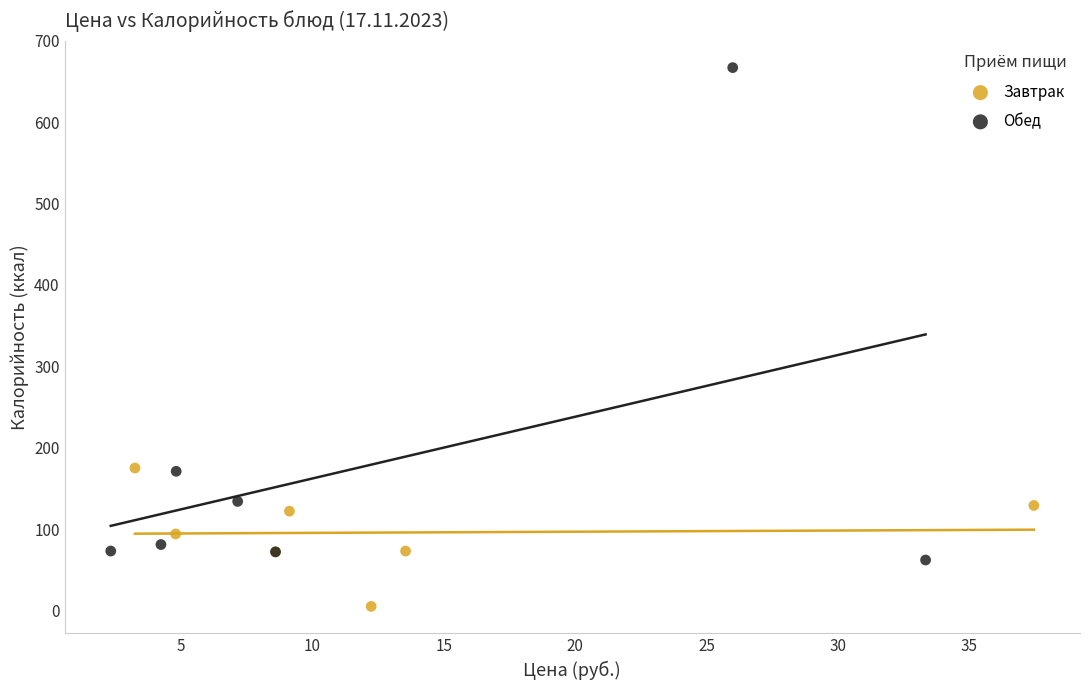

Which series contains the highest Y value?

Обед